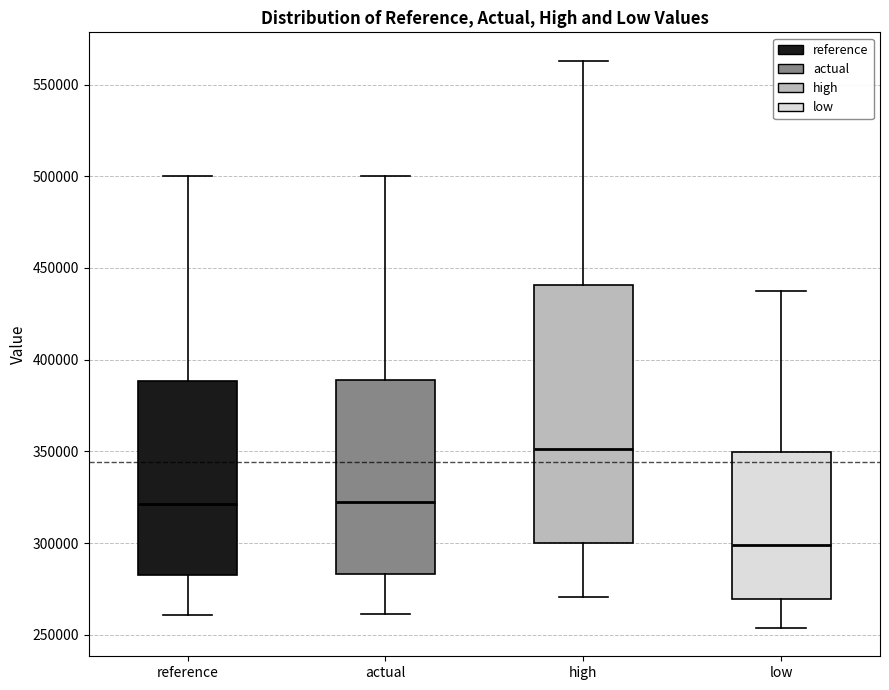

Reading left to right, transcribe this box plot: for each box, give where its median line is, the range the box spans, and where its two whiskers end, as read against the y-axis. The values are not printed on the chart, so give them approximately, as read against the axis.

reference: median 320000, box 285000 to 390000, whiskers 260000 to 500000
actual: median 320000, box 285000 to 390000, whiskers 260000 to 500000
high: median 350000, box 300000 to 440000, whiskers 270000 to 565000
low: median 300000, box 270000 to 350000, whiskers 255000 to 440000